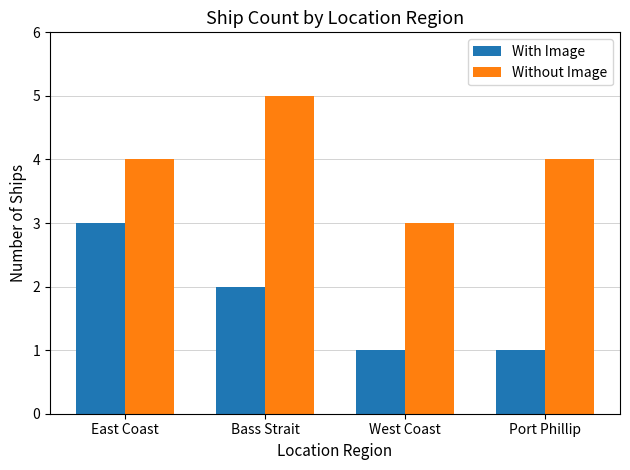

List the series in order of their overall mean, lowest first.

With Image, Without Image